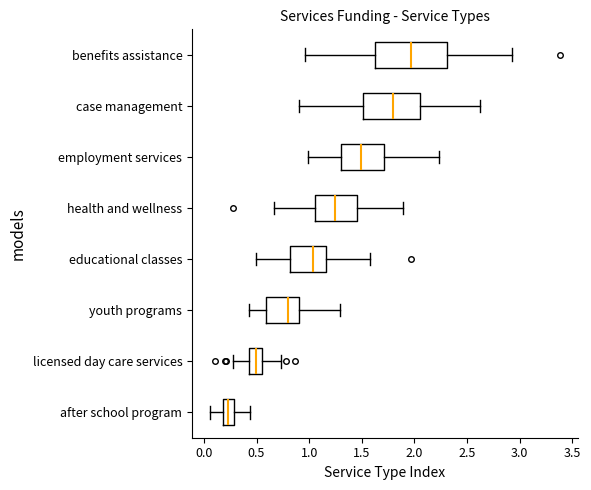

Reading bottom to top, read every box against the x-axis: the position of its median line, the range the box covers, and the ends of its whiskers. The values are not printed on the chart, so give them approximately, as read against the axis.

after school program: median 0.25, box 0.20 to 0.30, whiskers 0.05 to 0.45
licensed day care services: median 0.50, box 0.45 to 0.55, whiskers 0.30 to 0.75
youth programs: median 0.80, box 0.60 to 0.90, whiskers 0.45 to 1.30
educational classes: median 1.05, box 0.80 to 1.15, whiskers 0.50 to 1.60
health and wellness: median 1.25, box 1.05 to 1.45, whiskers 0.65 to 1.90
employment services: median 1.50, box 1.30 to 1.70, whiskers 1.00 to 2.25
case management: median 1.80, box 1.50 to 2.05, whiskers 0.90 to 2.65
benefits assistance: median 1.95, box 1.65 to 2.30, whiskers 0.95 to 2.95